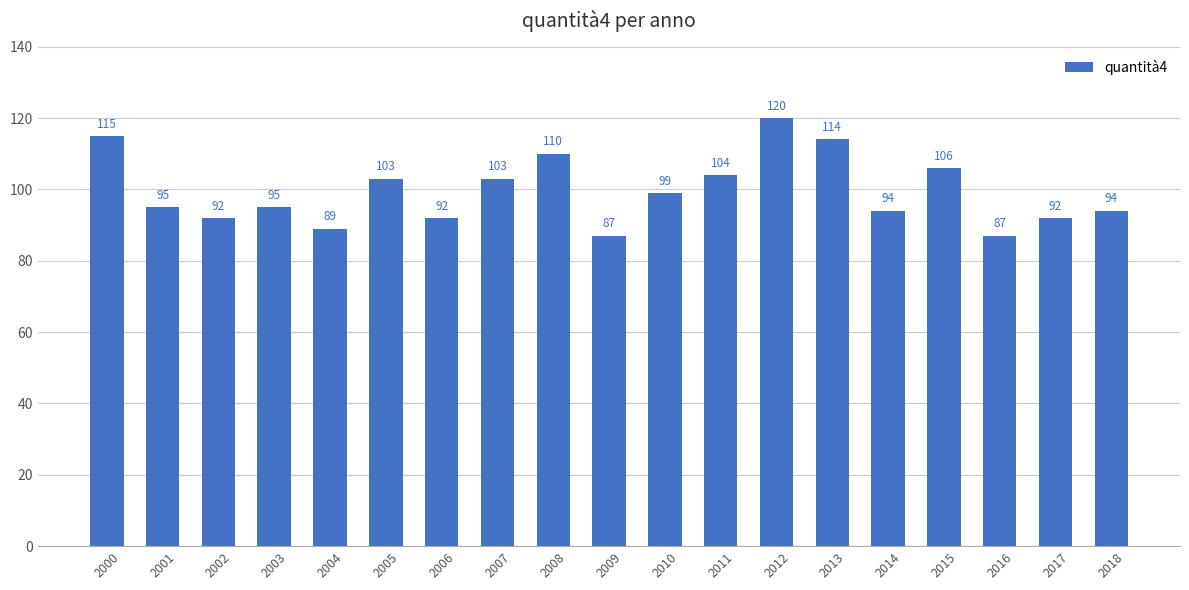

How many data points are less than 95?

8